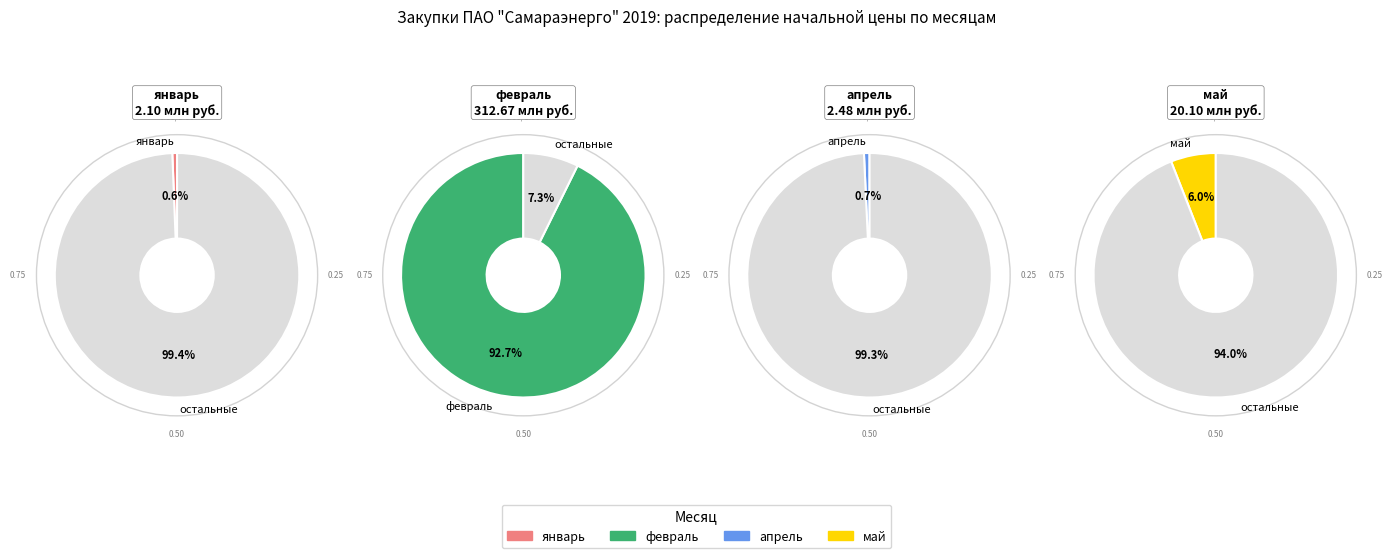

Which category accounts for the majority?

февраль